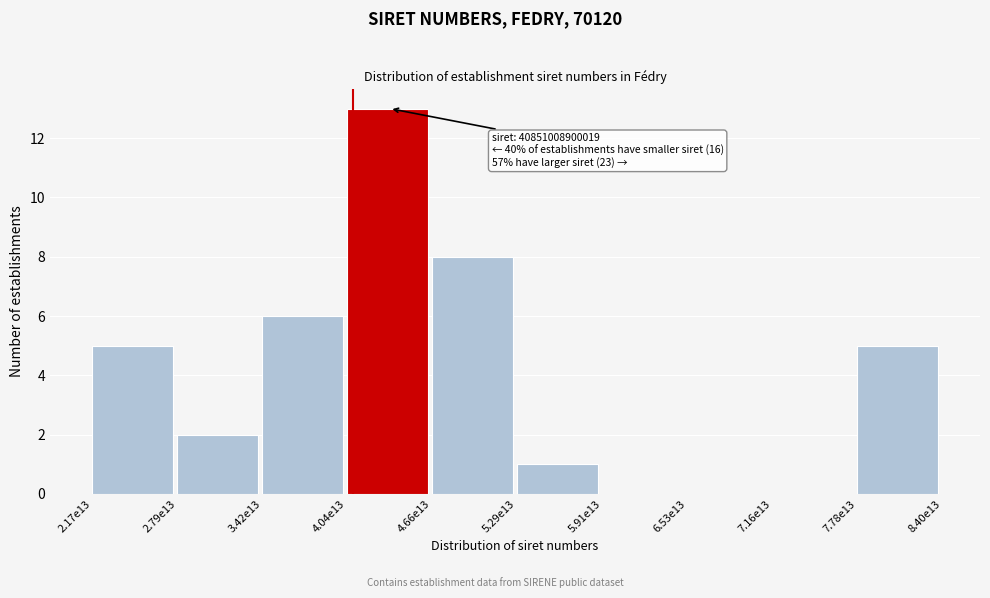

Reading left to right, extract all data points from this chart.

2.17e13=5	2.79e13=2	3.42e13=6	4.04e13=13	4.66e13=8	5.29e13=1	5.91e13=0	6.53e13=0	7.16e13=0	7.78e13=5